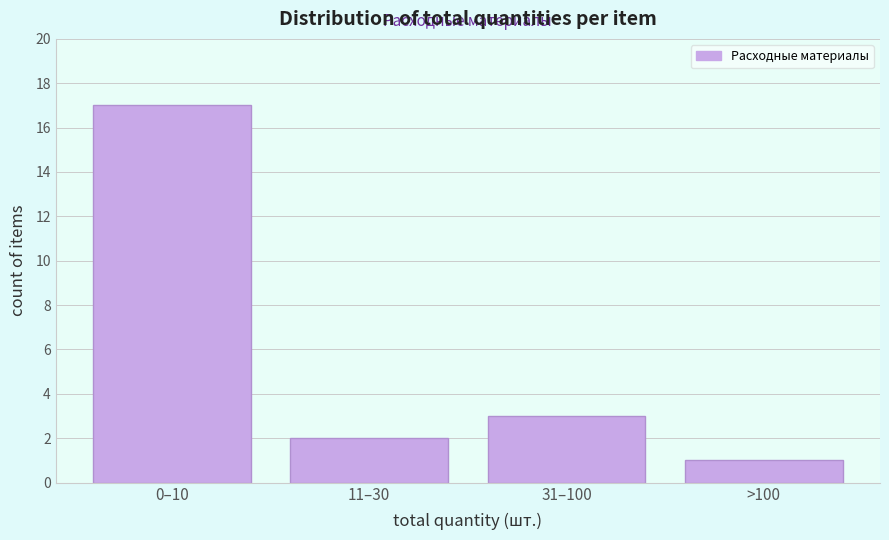

Reading left to right, transcribe all the data shown in this chart.

0–10=17	11–30=2	31–100=3	>100=1